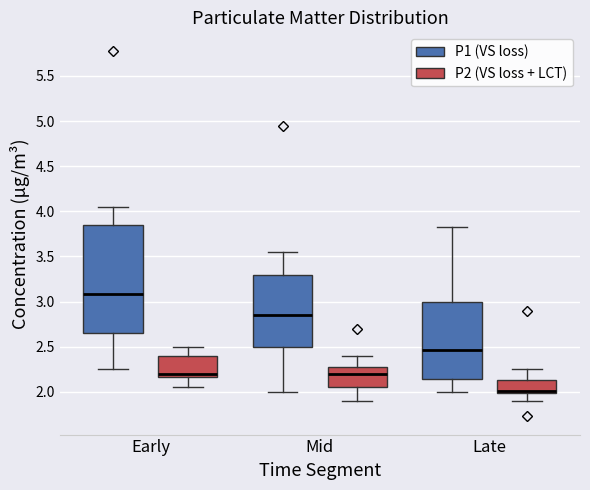

Where is the lower edge of the box for Late (P1 (VS loss)) on the y-axis? The values are not printed on the chart, so give them approximately, as read against the axis.

2.15